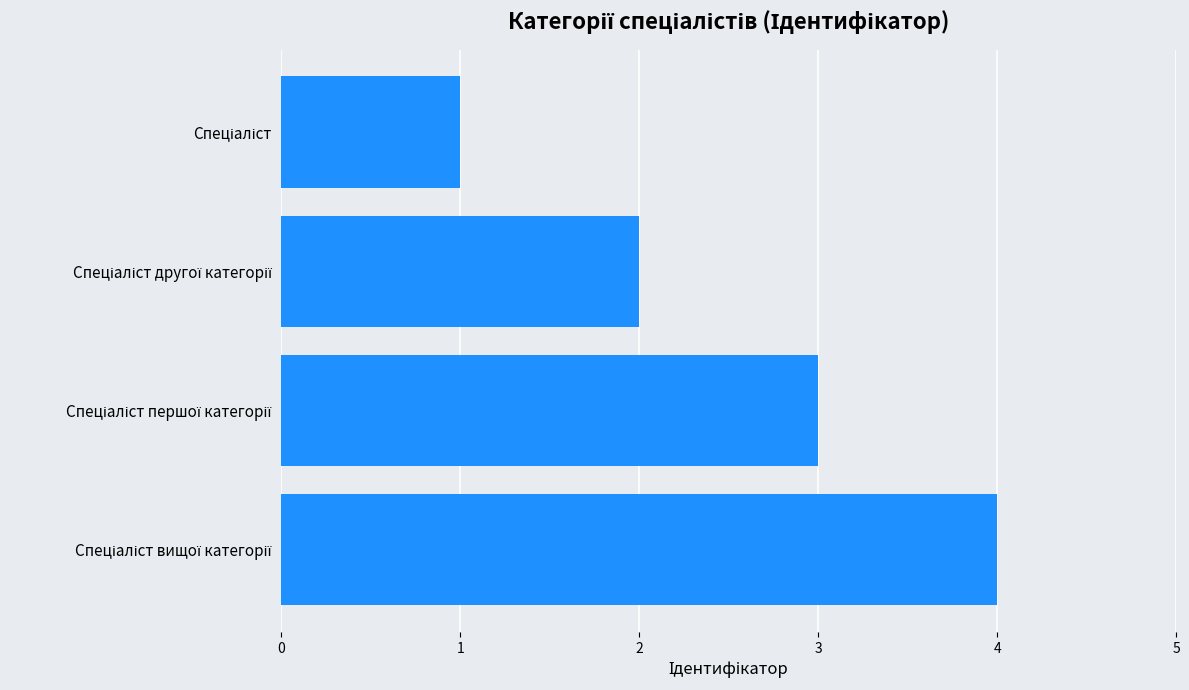

What is the sum of all values?

10